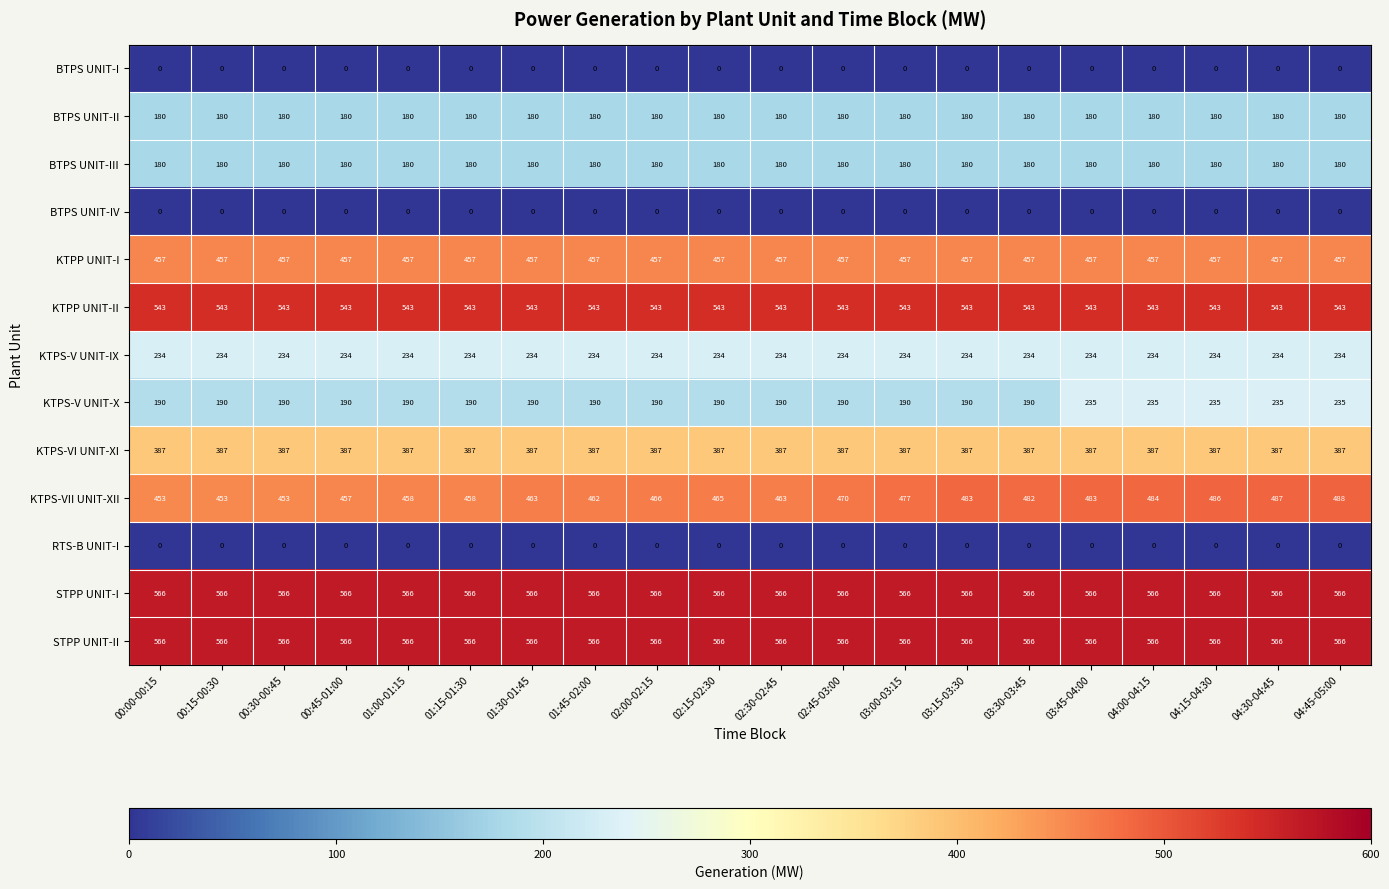

Which series changed the most between 01:30-01:45 and 03:45-04:00?

KTPS-V UNIT-X